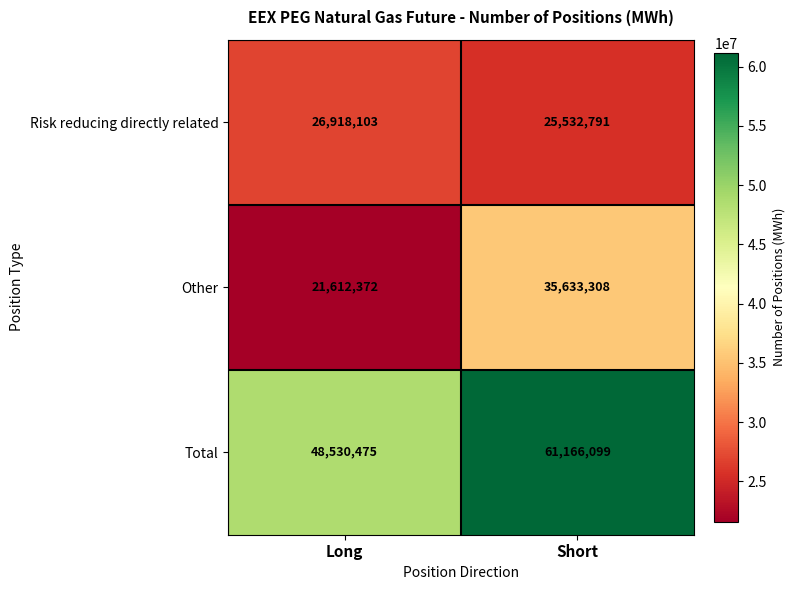

The Total series shows 61166099 at Short. True or false?

True